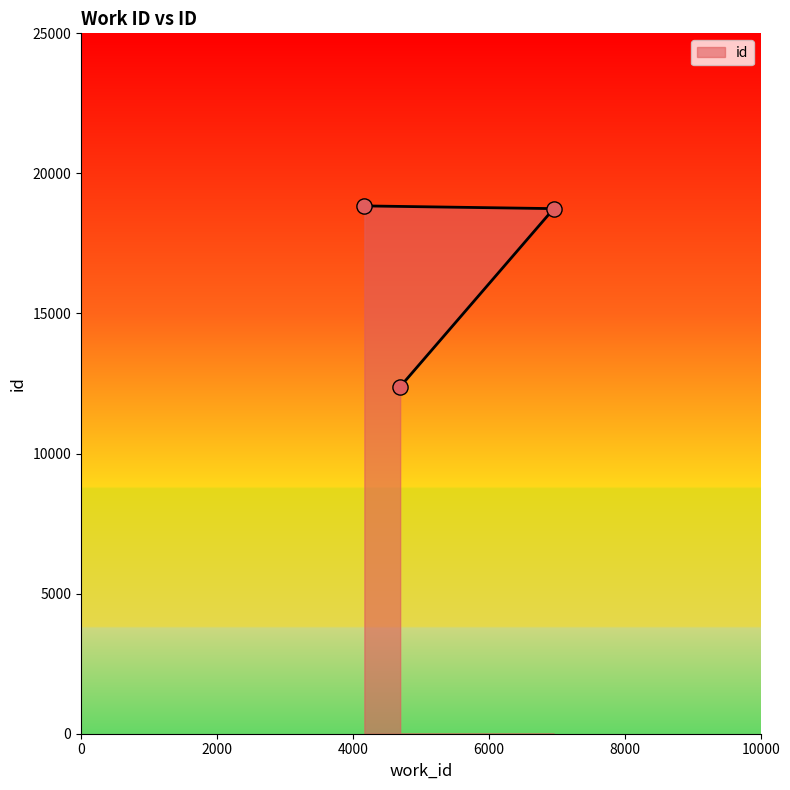

Which has a higher value, 4696 or 4169?

4169